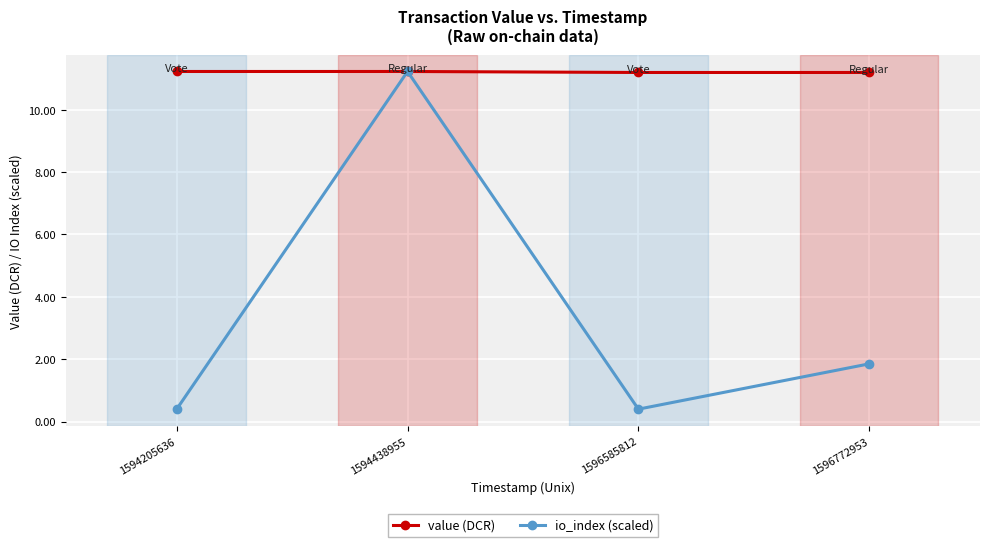

True or false: value (DCR) has more than 2 interior local peaks.

False